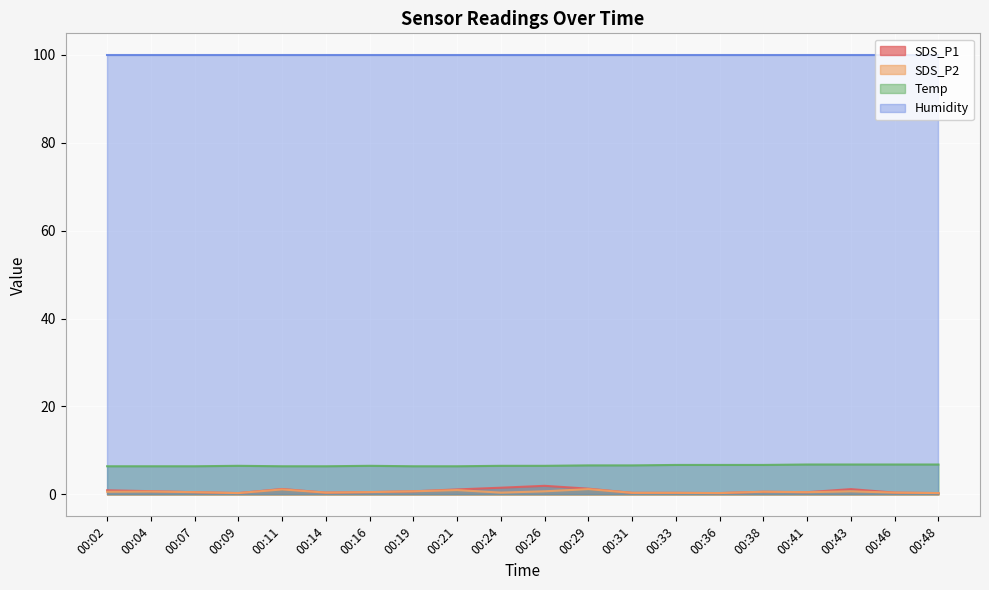

Where is the first local maximum for SDS_P2?

00:04